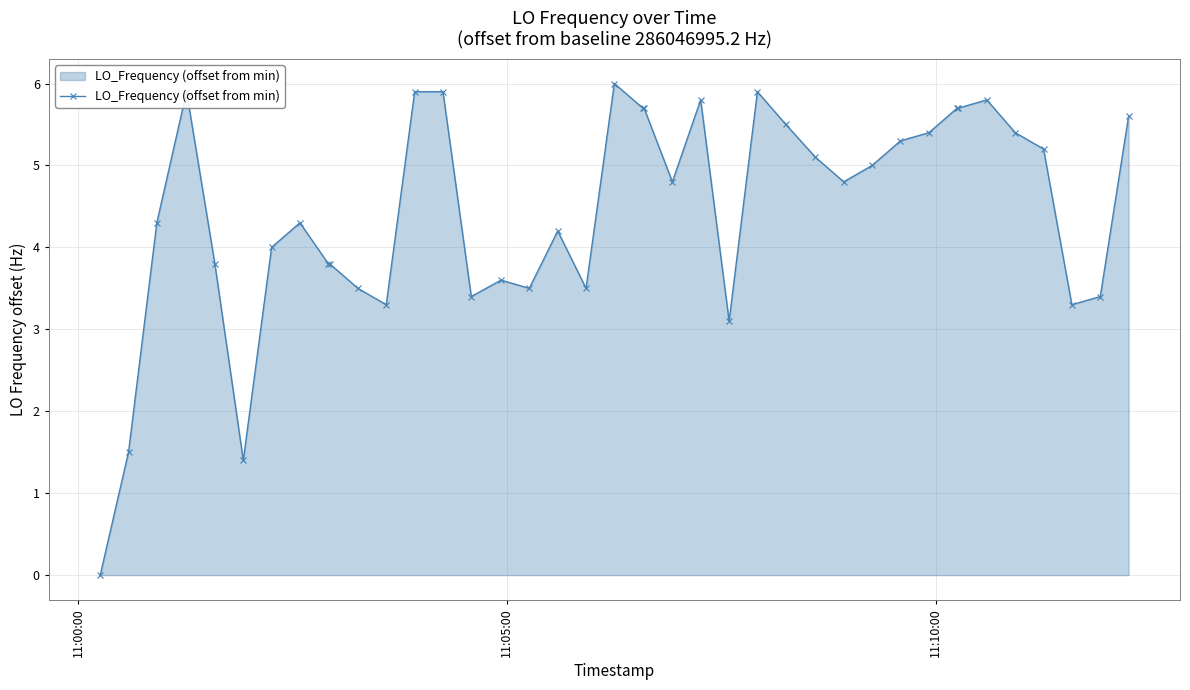

What is the sum of all values?

177.8